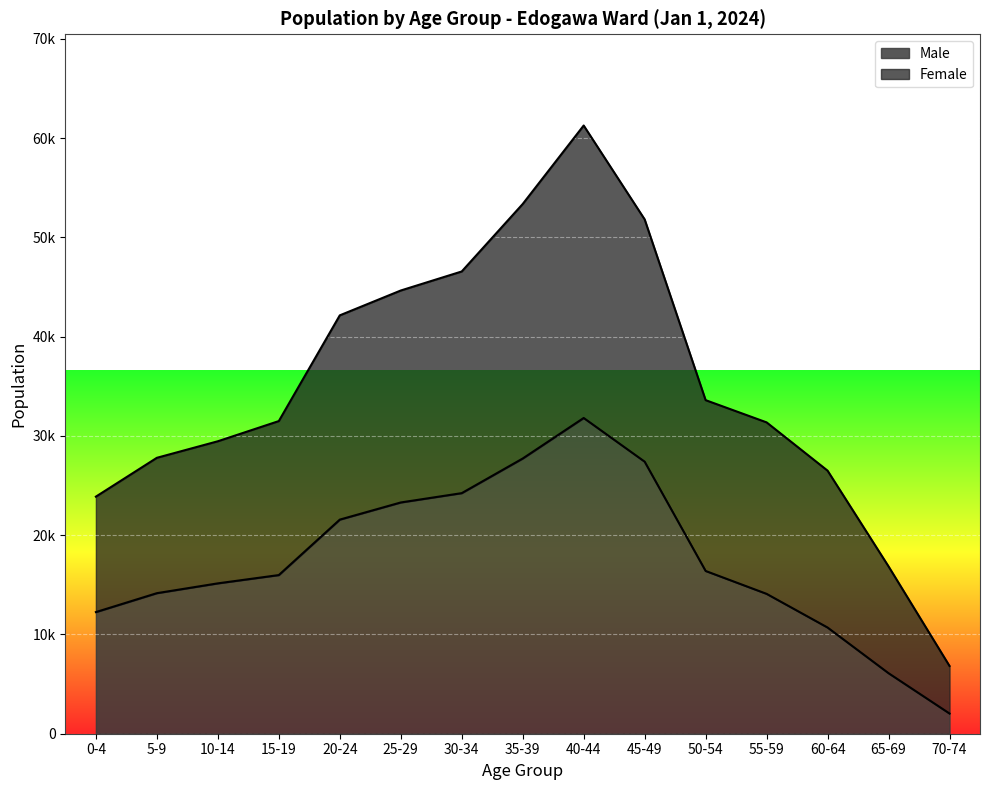

True or false: Male and Female intersect in this chart.

False